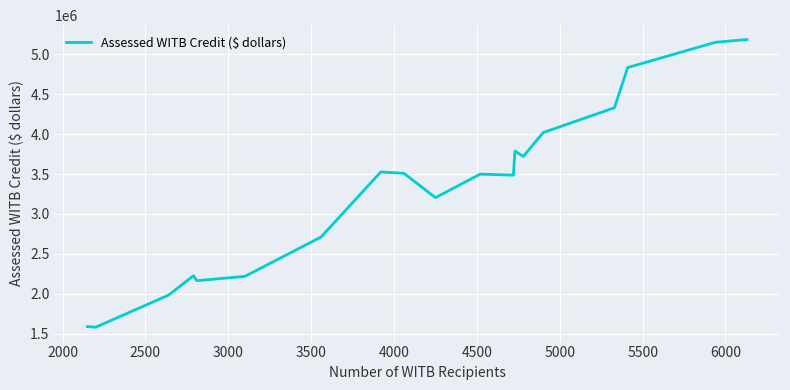

What is the minimum value shown in the chart?

1580000